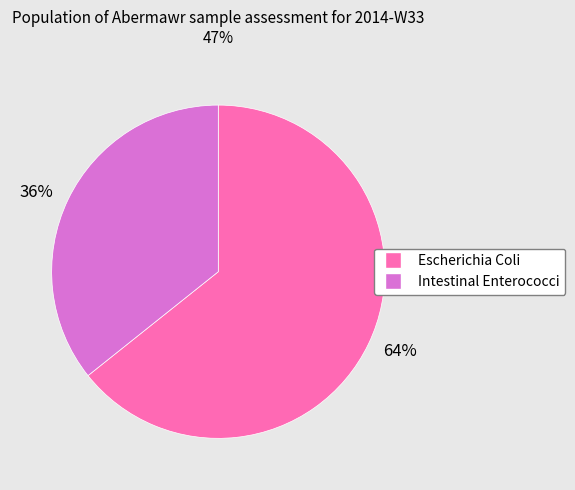

To the nearest percent, what is the average slice percentage?

50%